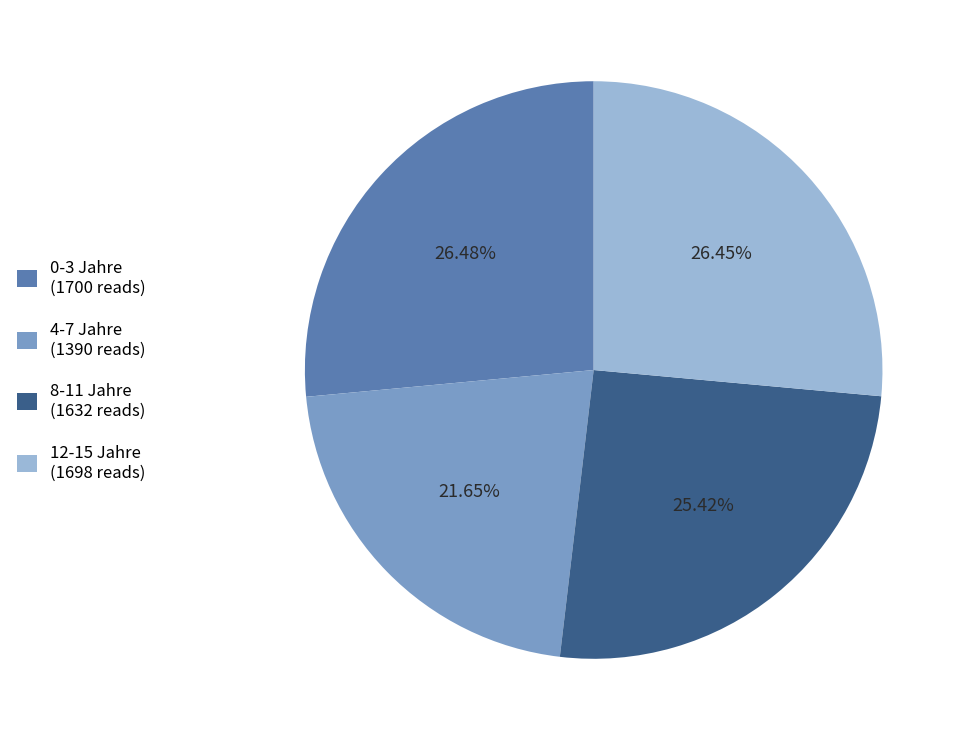

To the nearest percent, what portion does 8-11 Jahre represent?

25%